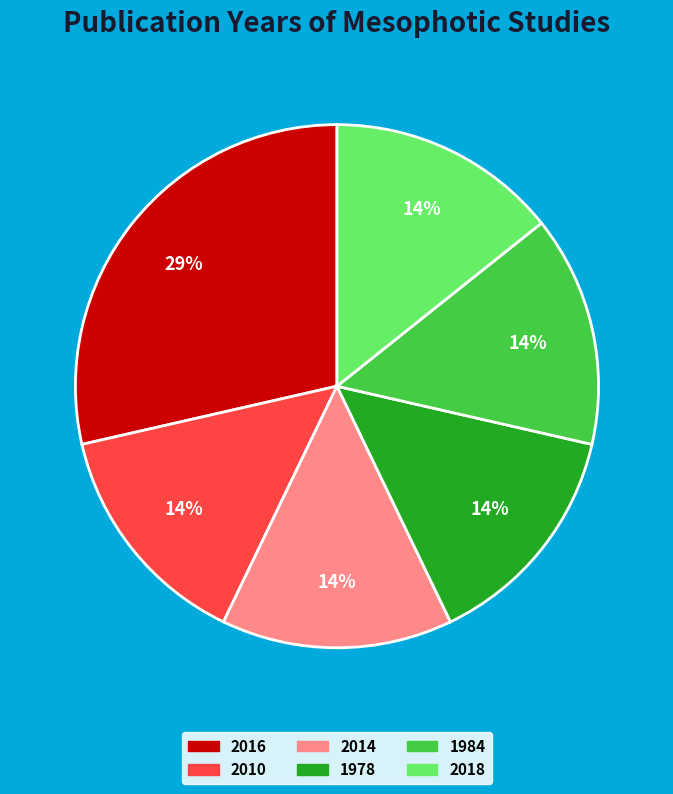

To the nearest percent, what is the average slice percentage?

17%